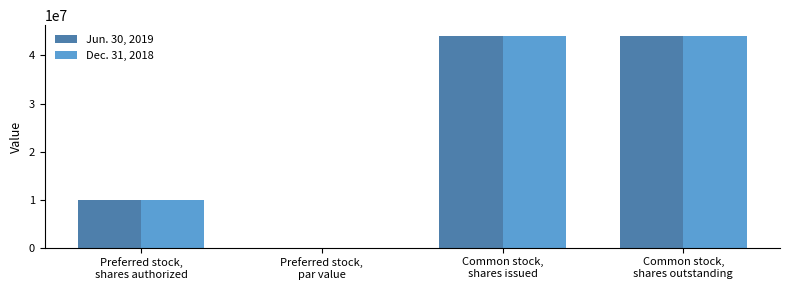

How many Jun. 30, 2019 values are between 10000000 and 44093276?

3